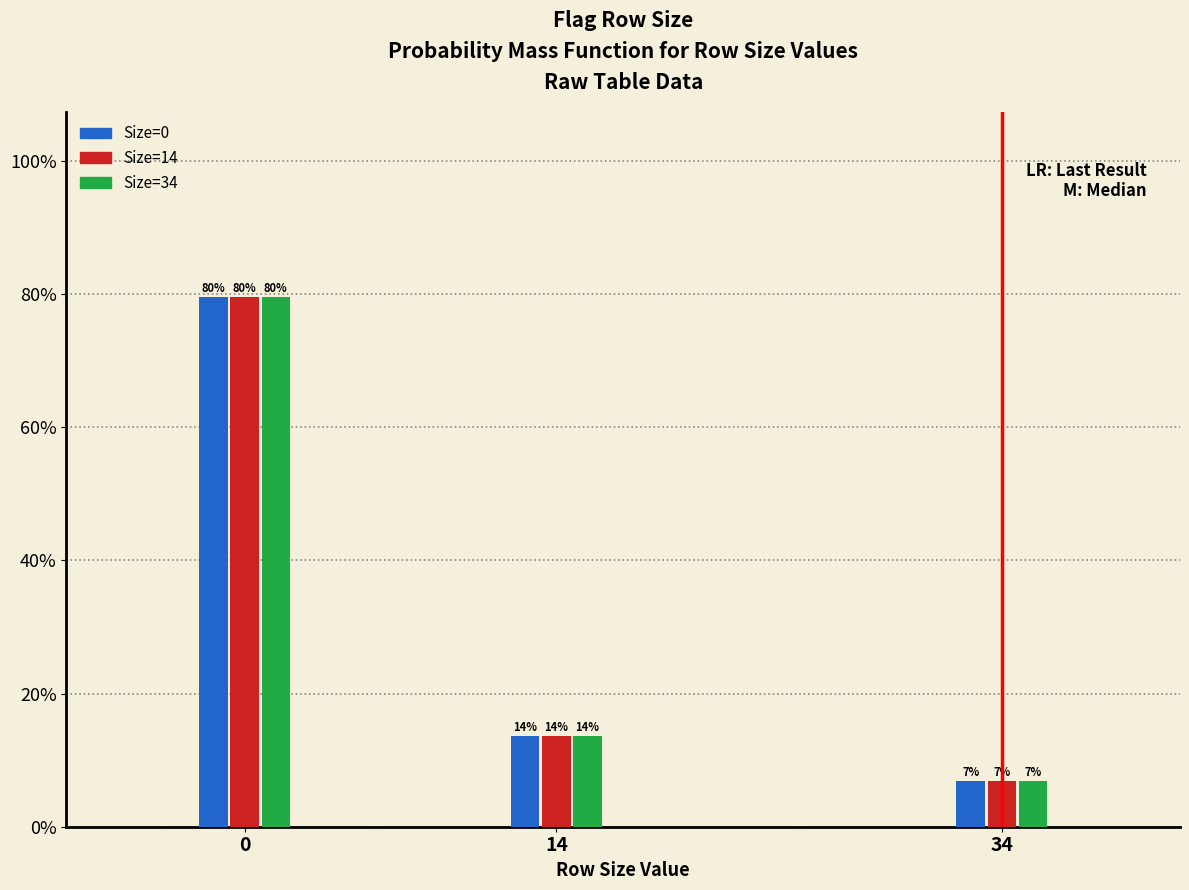

What are all the series names shown in the legend?

Size=0, Size=14, Size=34